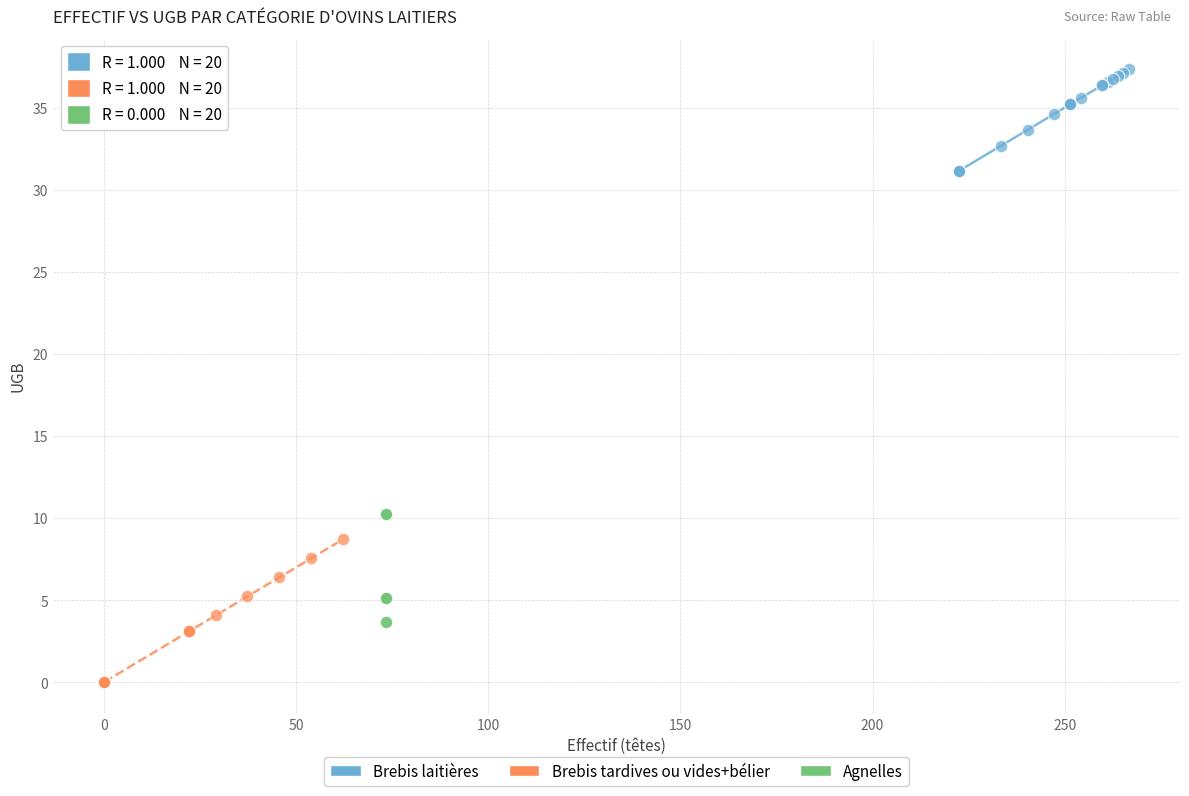

Which series contains the highest Y value?

Brebis laitières